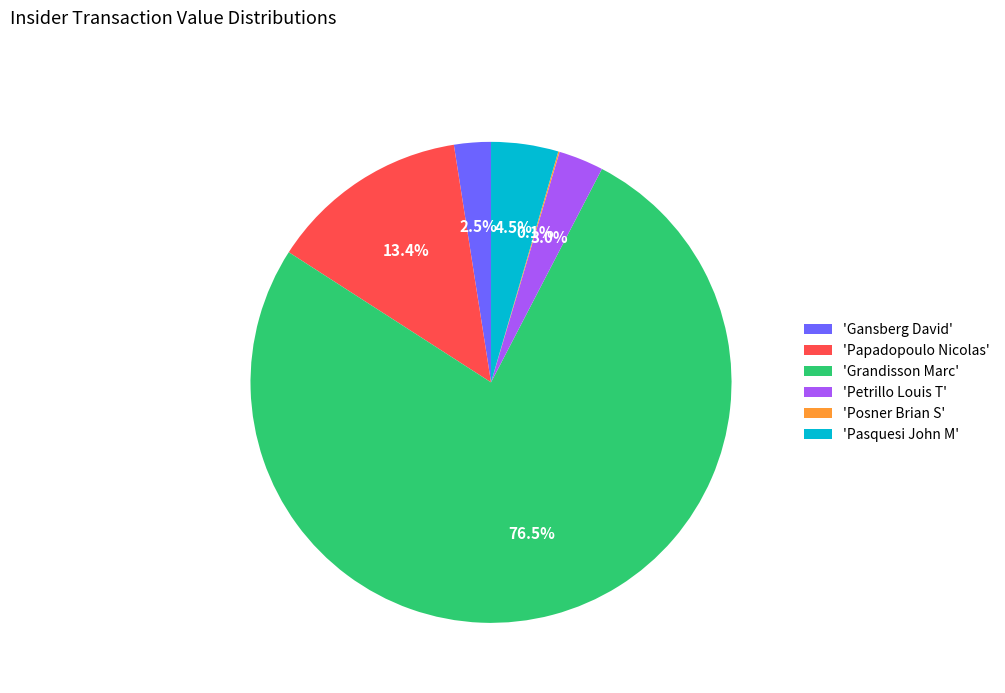

How much of the chart is everything except 'Grandisson Marc'?

23.5%